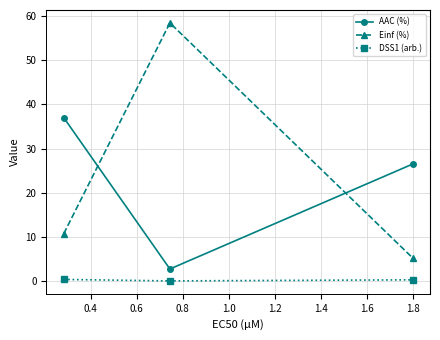

List the series in order of their peak value, lowest first.

DSS1 (arb.), AAC (%), Einf (%)